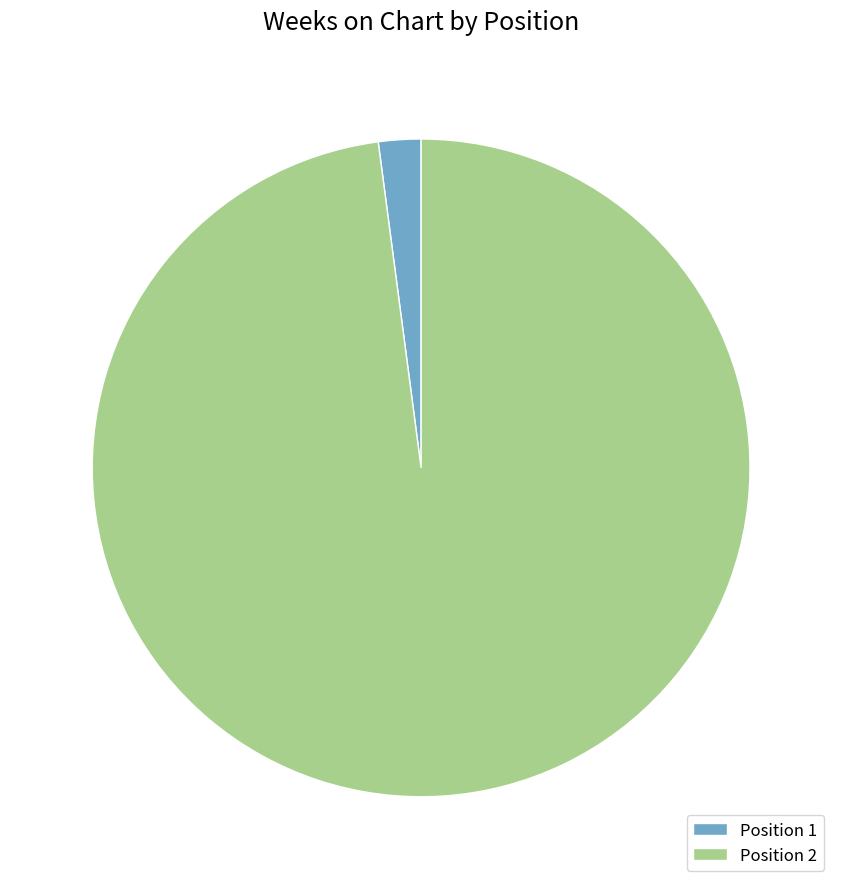

Do Position 1 and Position 2 together represent more than half of the pie?

Yes